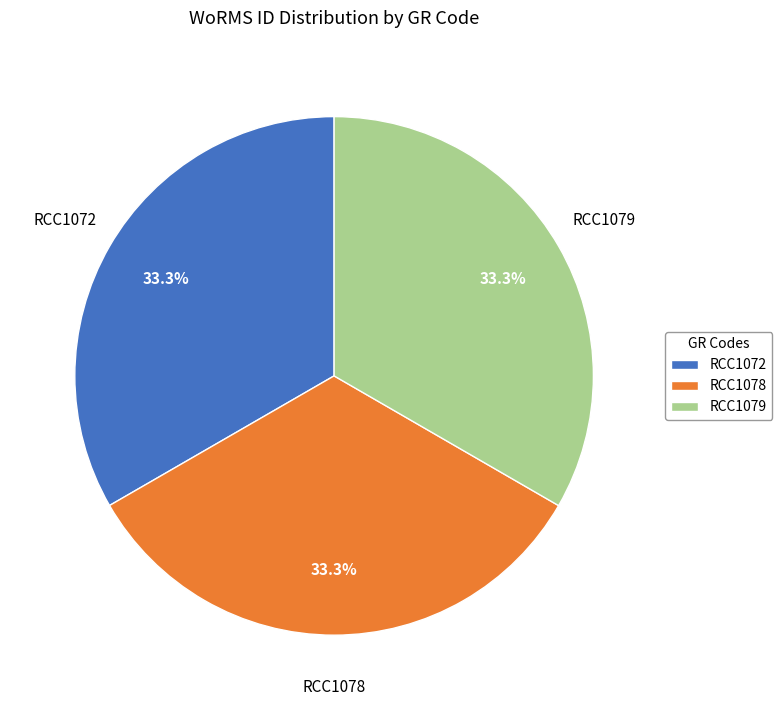

Is RCC1078 the majority of the pie?

No